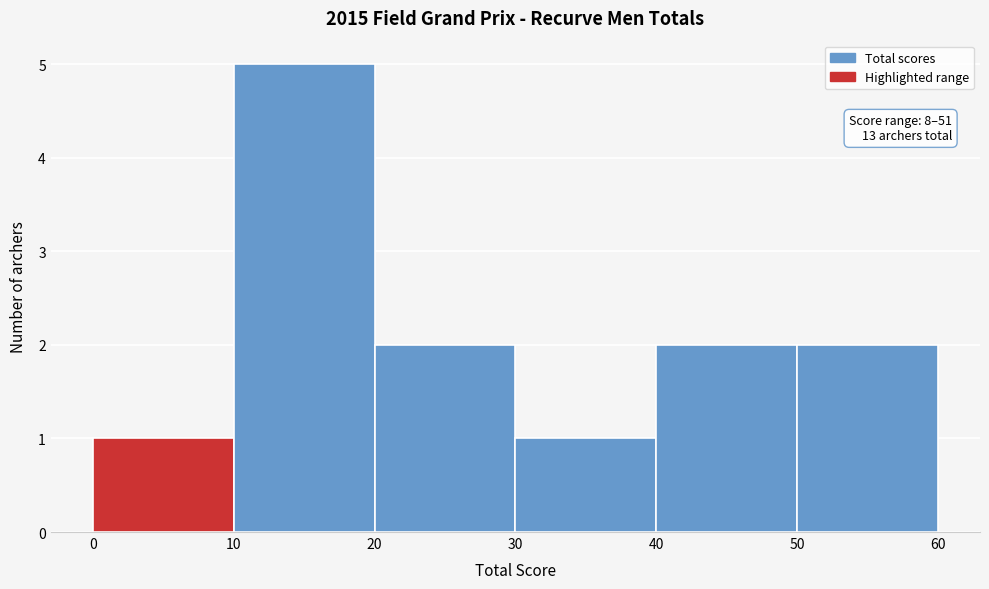

Which range on the x-axis has the tallest bar?

10 to 20